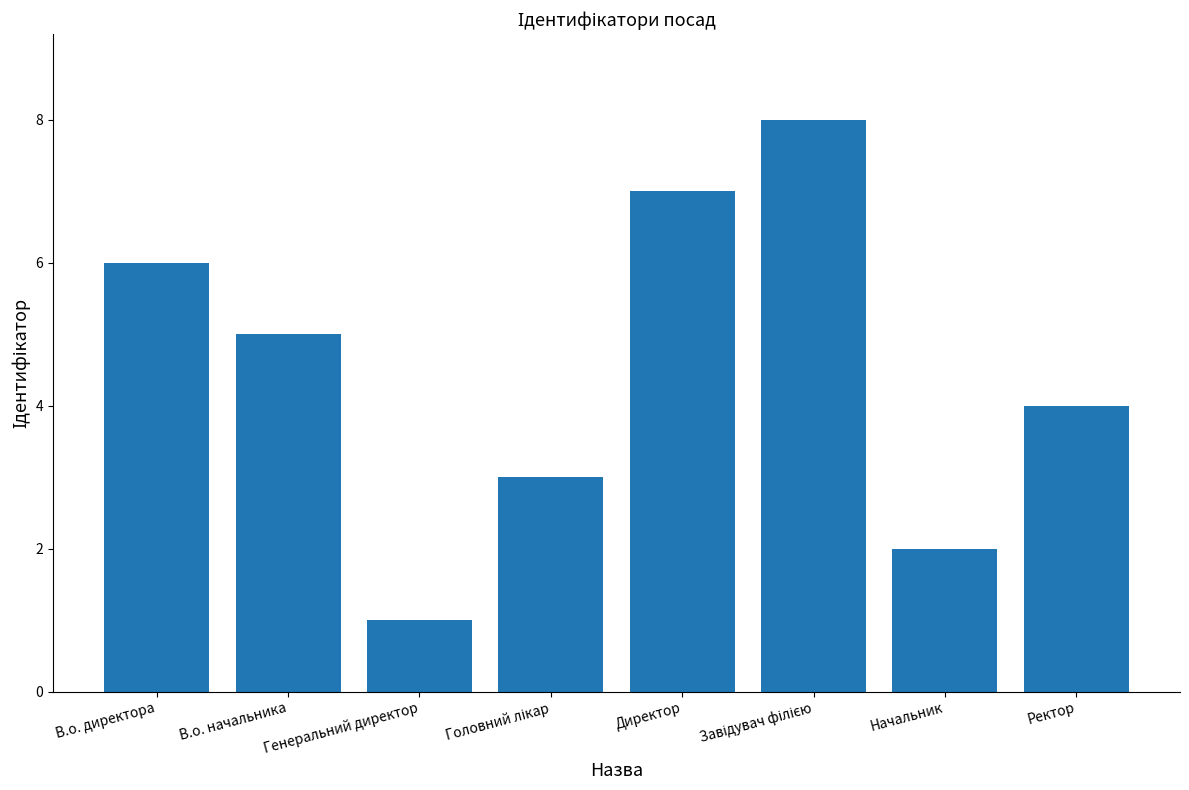

What is the smallest value displayed?

1